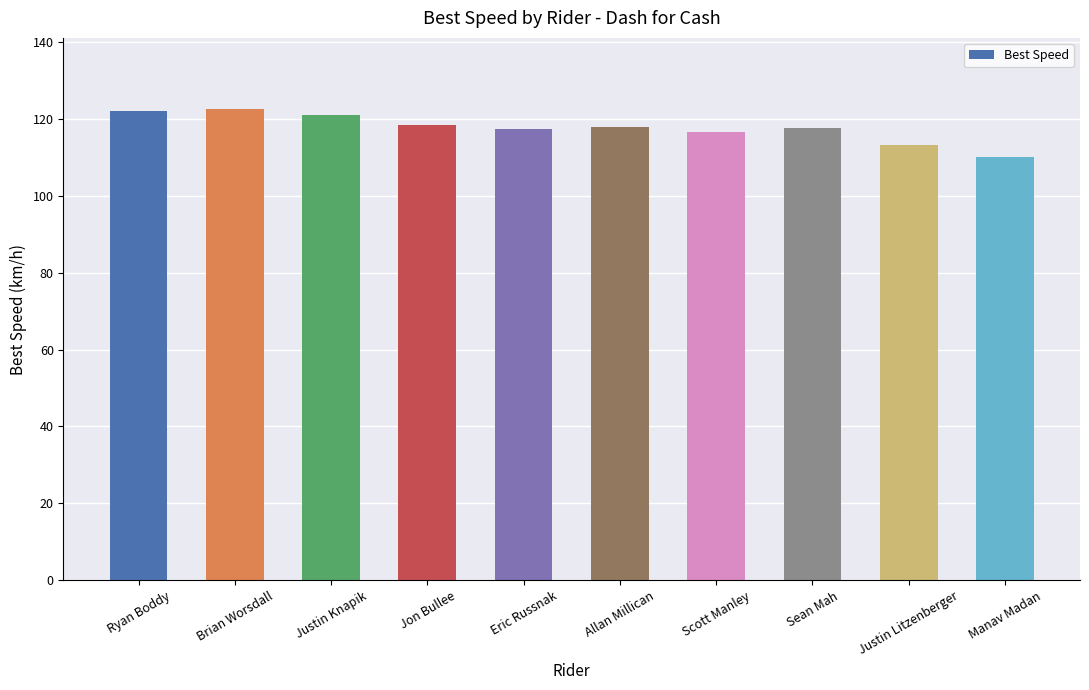

Does the chart contain any negative values?

No